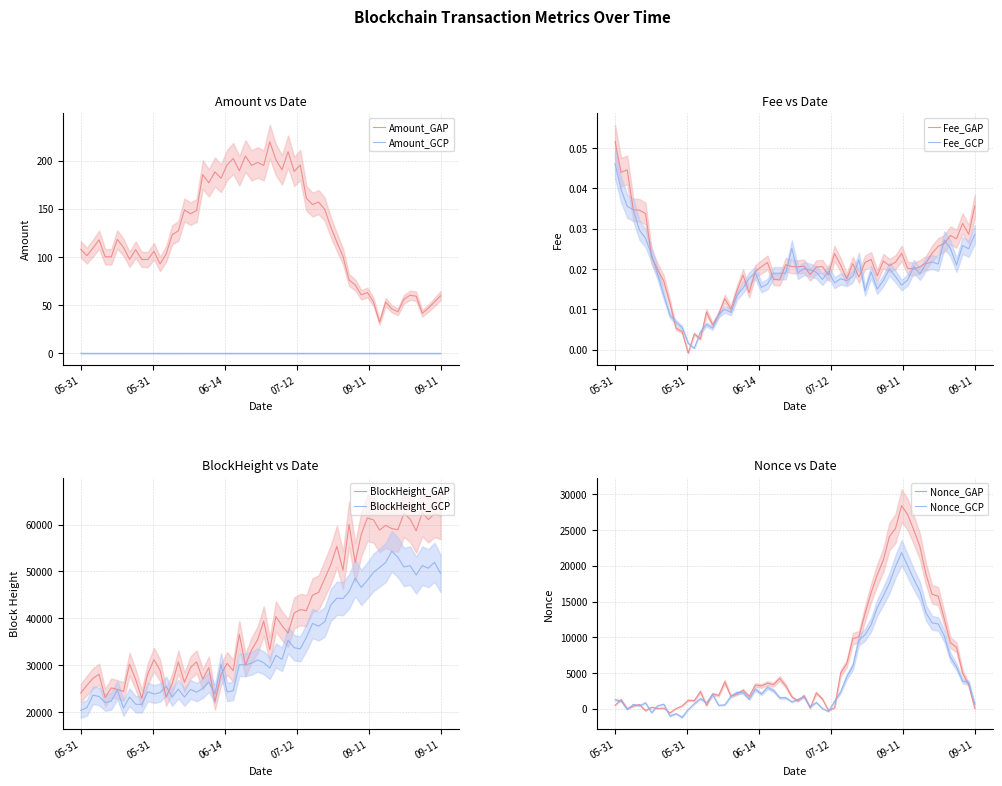

True or false: Nonce has a value of 2.0 at 2021-09-11 15:24:00.

True